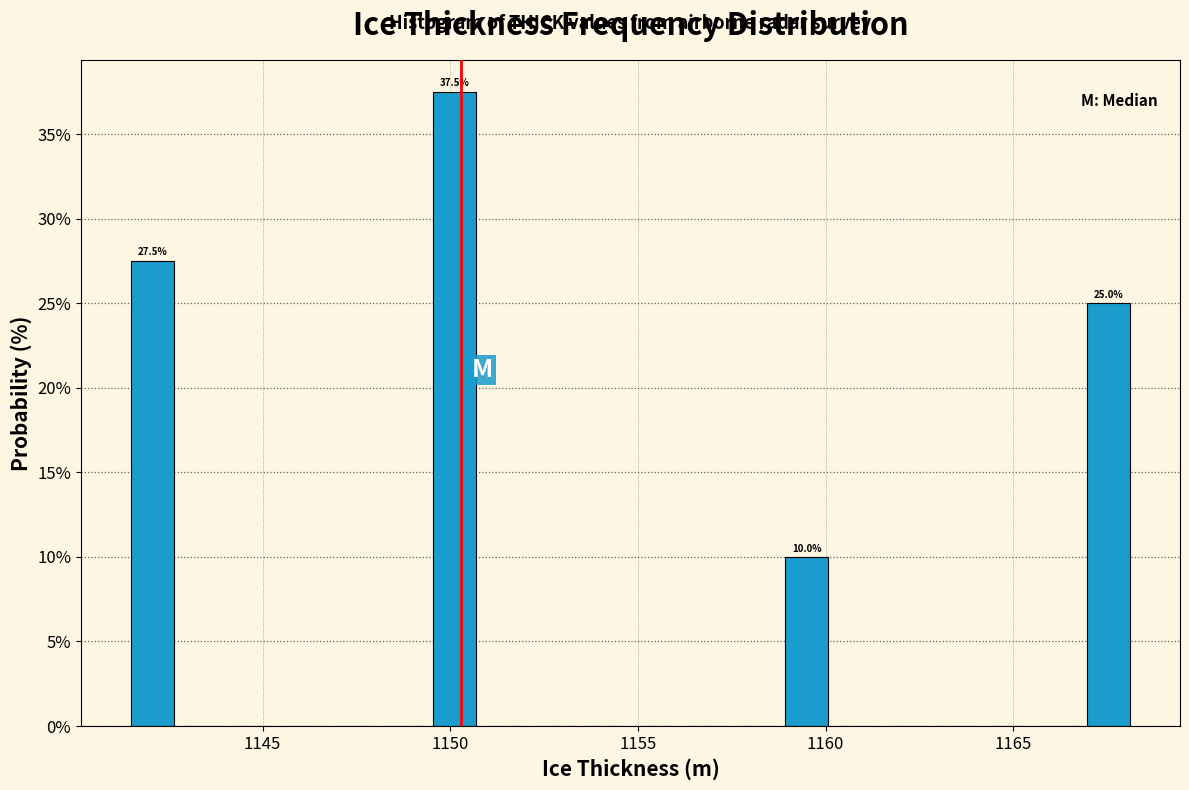

Around what value on the x-axis is the tallest bar? Give the approximate position of its centre, as read against the axis.

1150.0